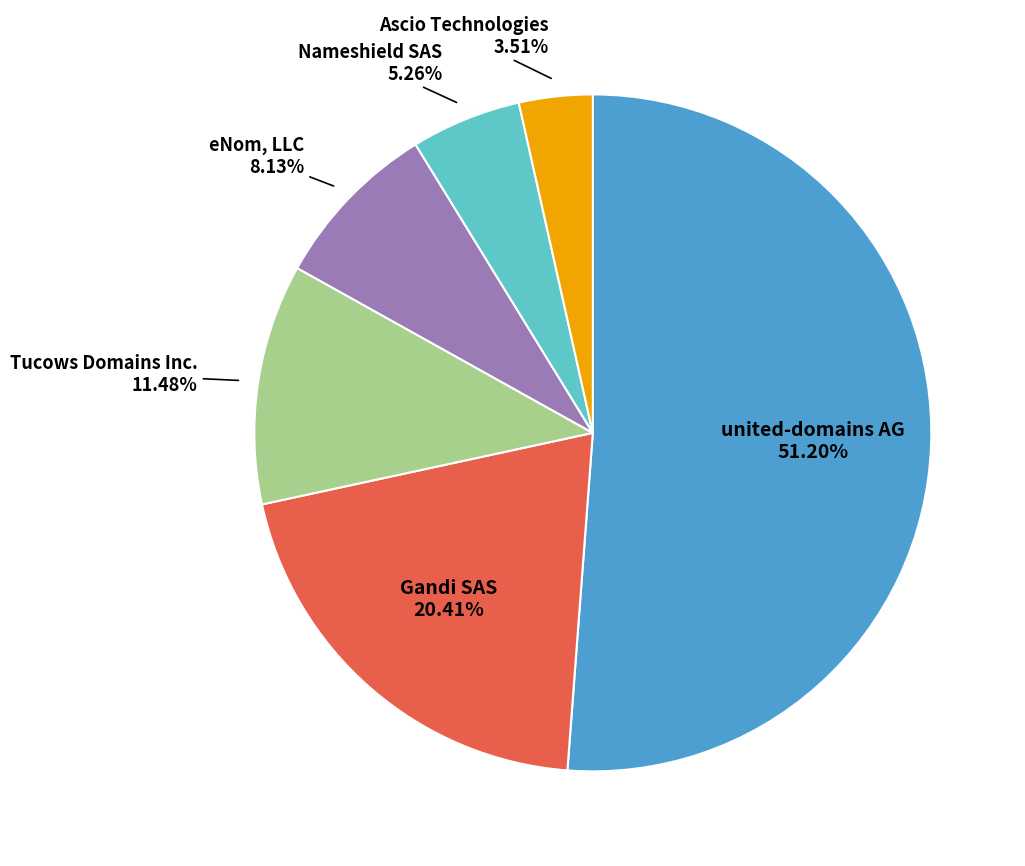

Does any single category account for the majority?

Yes